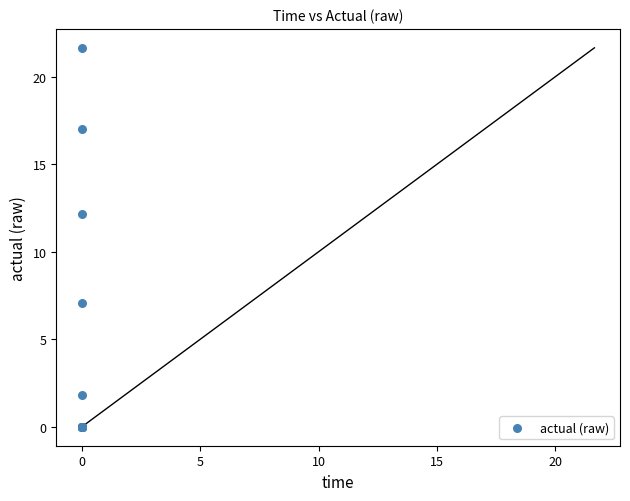

What Y value in the scatter plot is closest to 10?

12.2